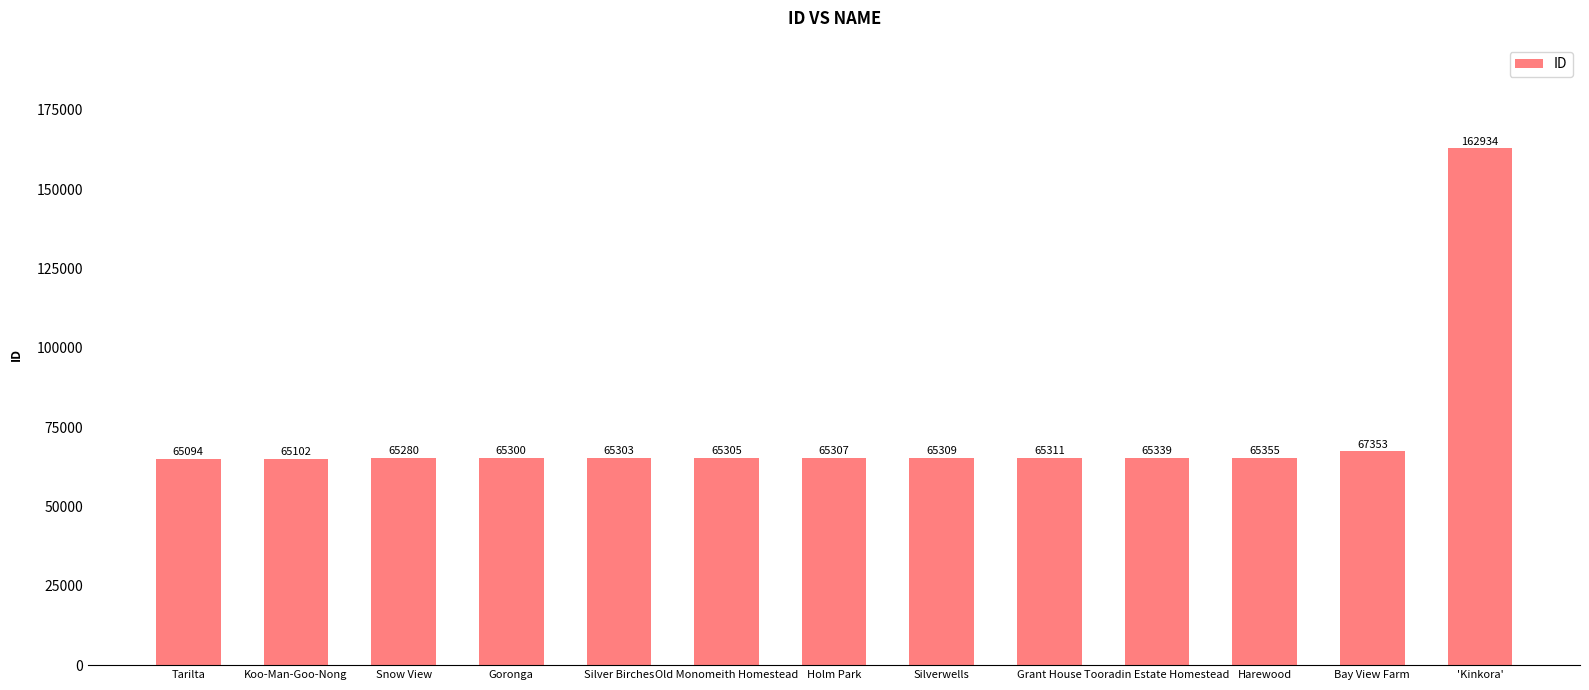

Count the number of data series in this chart.

1